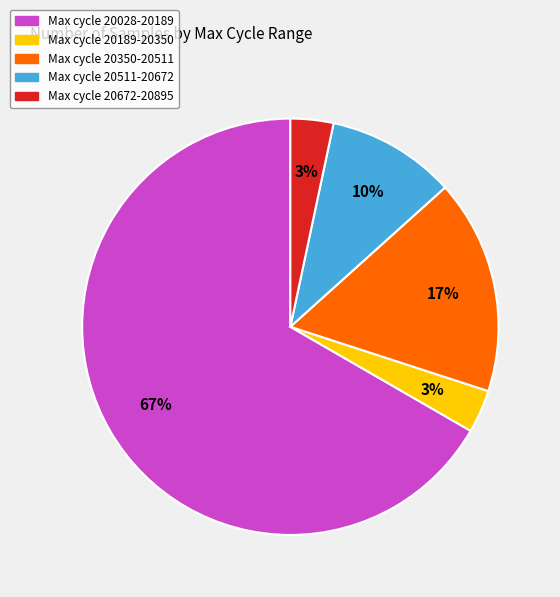

Is there a majority slice in this chart?

Yes